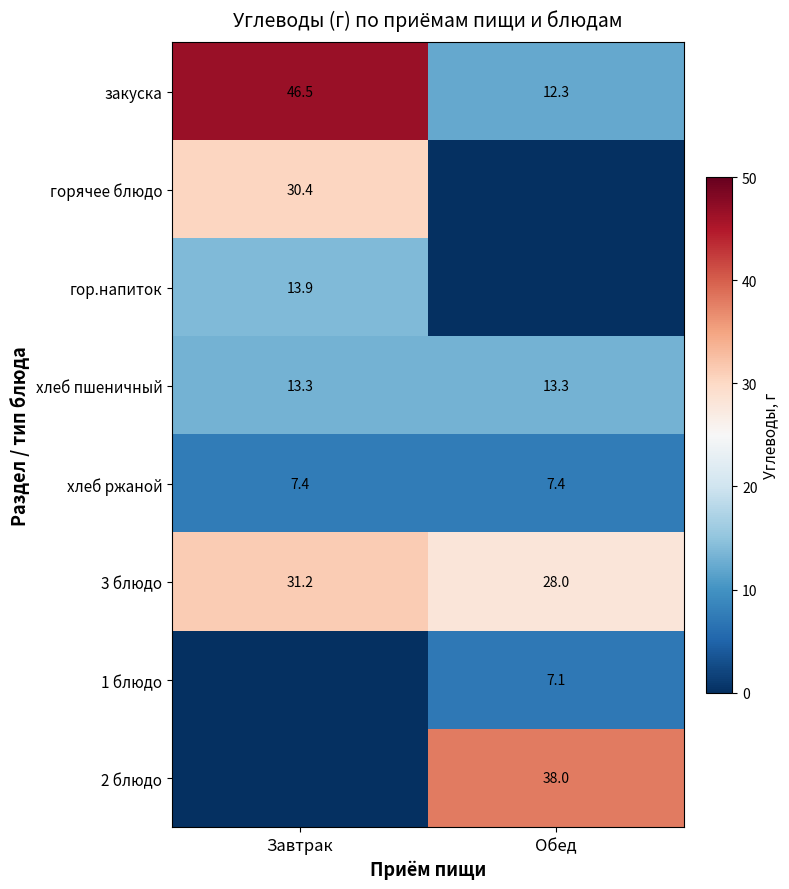

List the labels in order of закуска value, largest first.

Завтрак, Обед